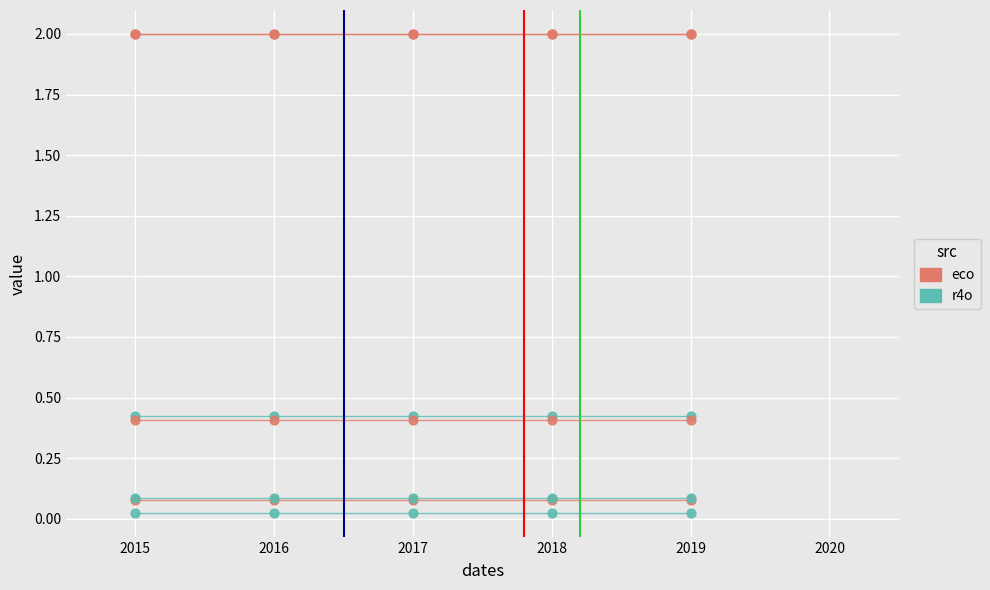

Is this an area chart (filled region under the line)?

No